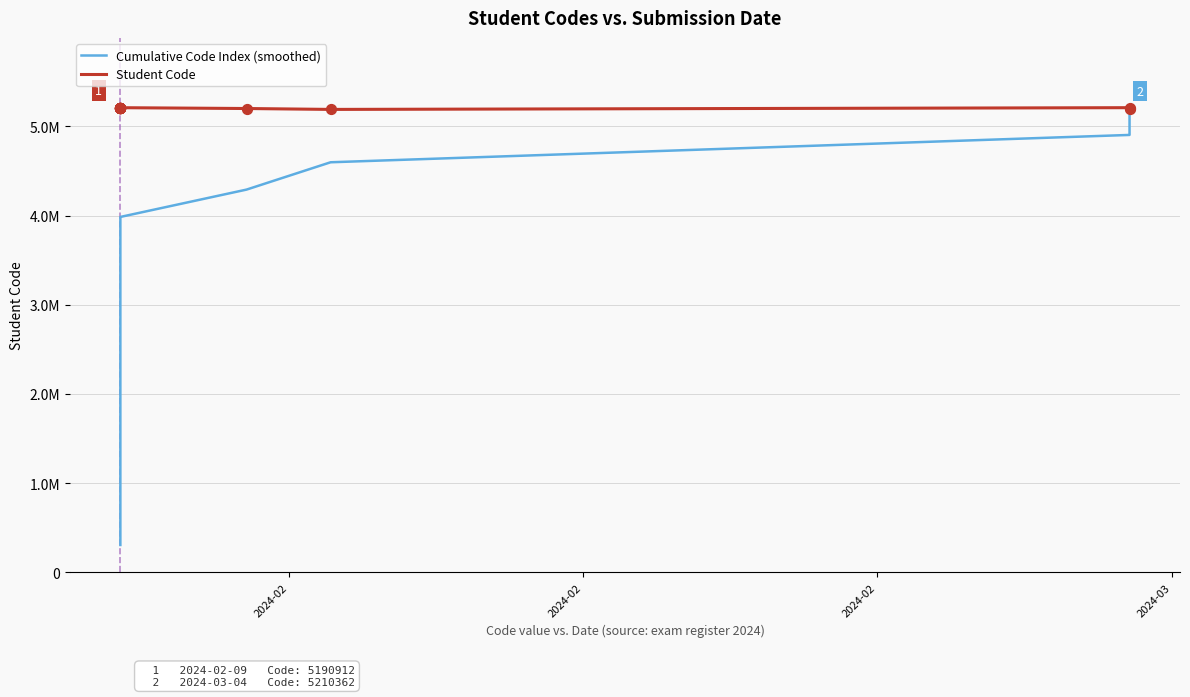

Which series contains the lowest Y value?

Cumulative Code Index (smoothed)